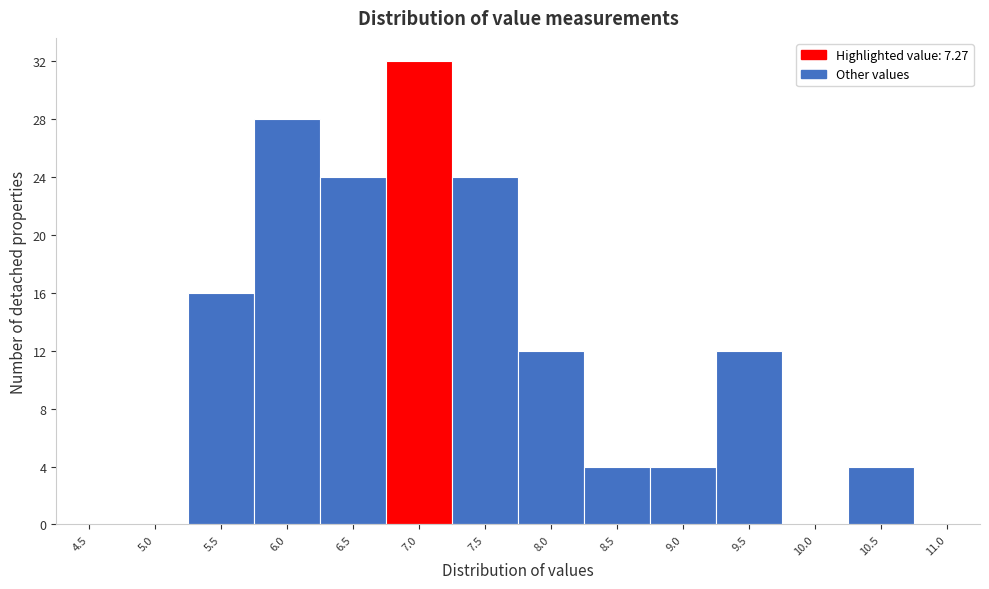

Reading left to right, what are all the values shown in this chart?

4.5=0	5.0=0	5.5=16	6.0=28	6.5=24	7.0=32	7.5=24	8.0=12	8.5=4	9.0=4	9.5=12	10.0=0	10.5=4	11.0=0